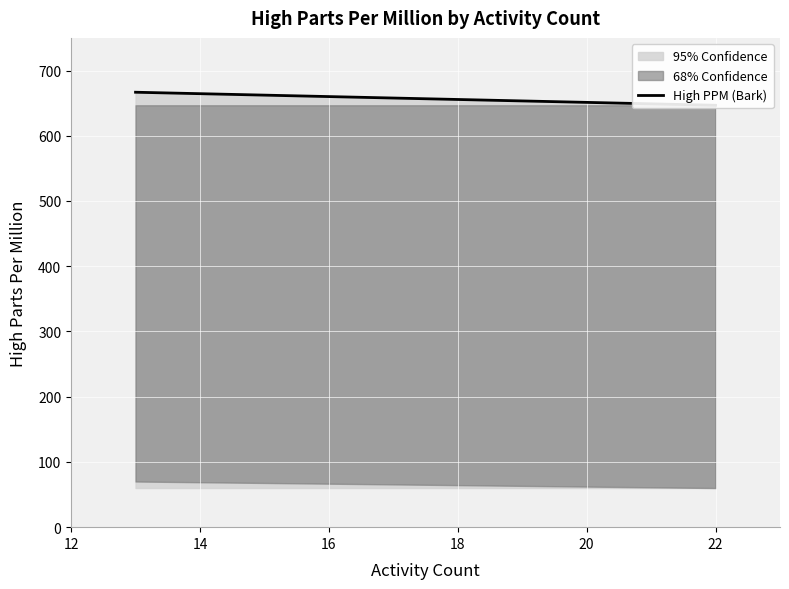

Reading right to left, transcribe all the data shown in this chart.

646.7	666.7